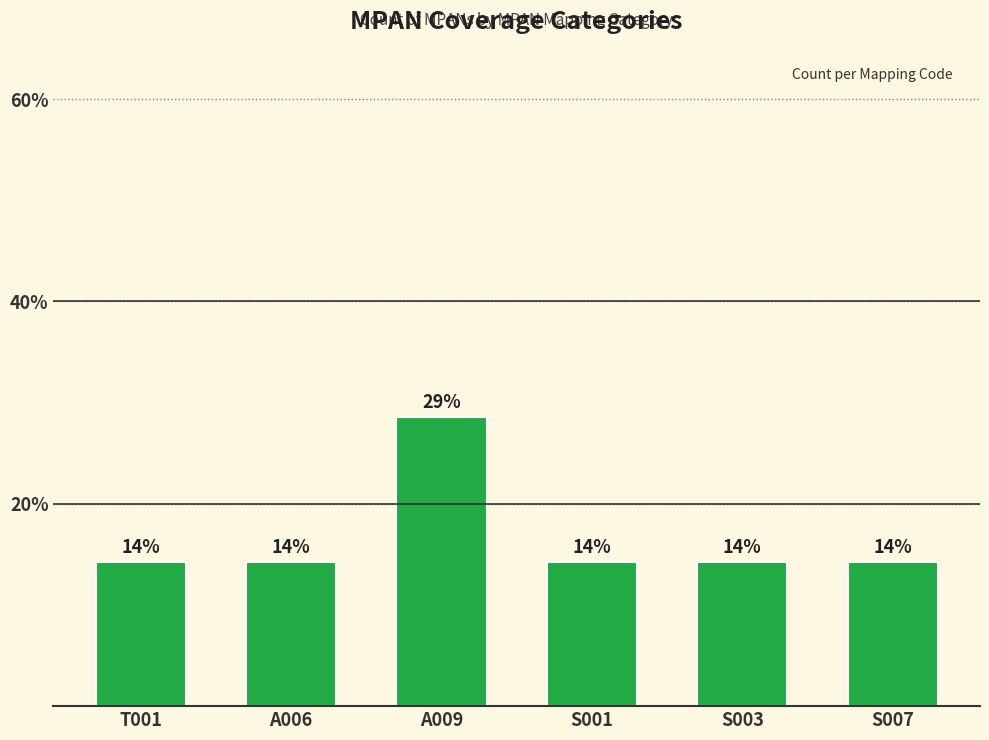

Does the chart contain any negative values?

No